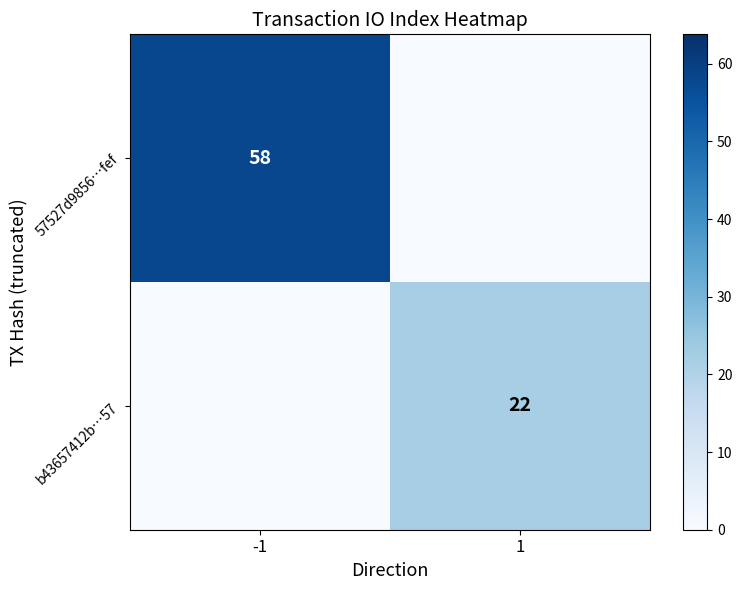

The value of b43657412b…57 at 1 is 22. True or false?

True